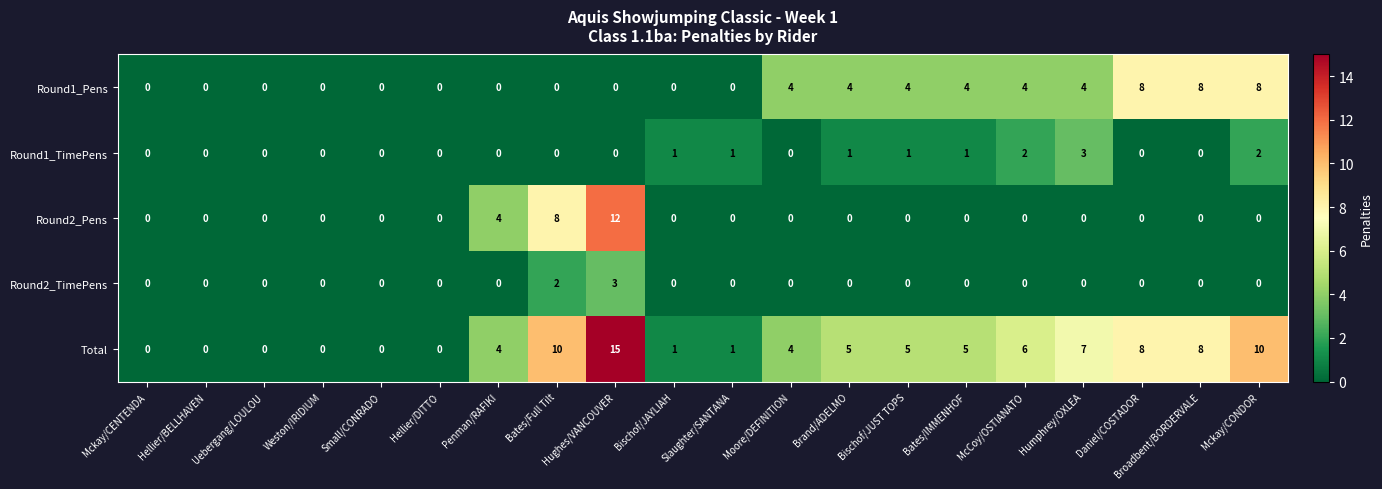

Which series changed the most between Uebergang/LOULOU and Humphrey/OXLEA?

Total